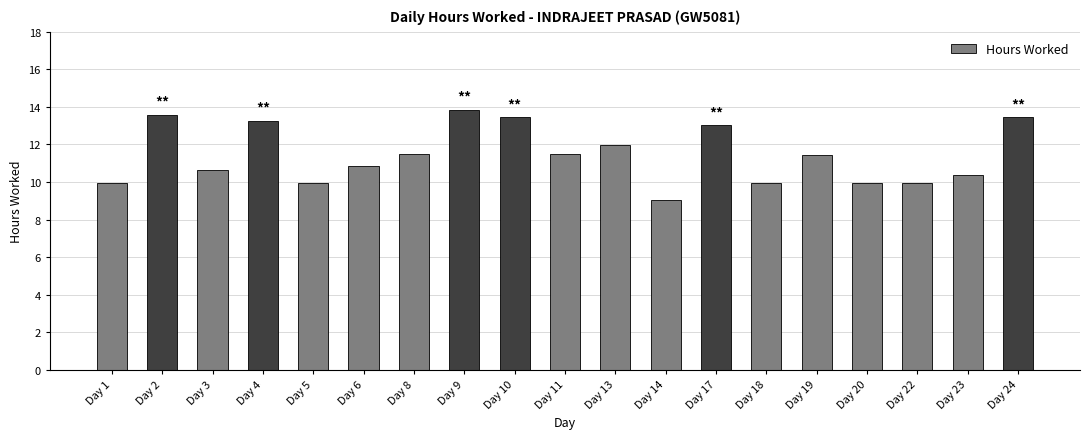

What is the difference between the maximum and minimum values?

4.8